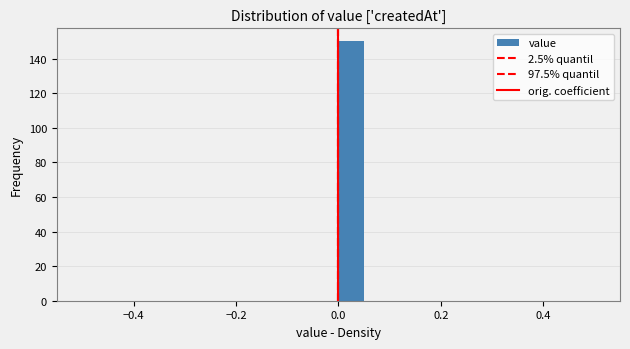

Read against the x-axis, roughly where is the centre of the tallest bar?

0.02